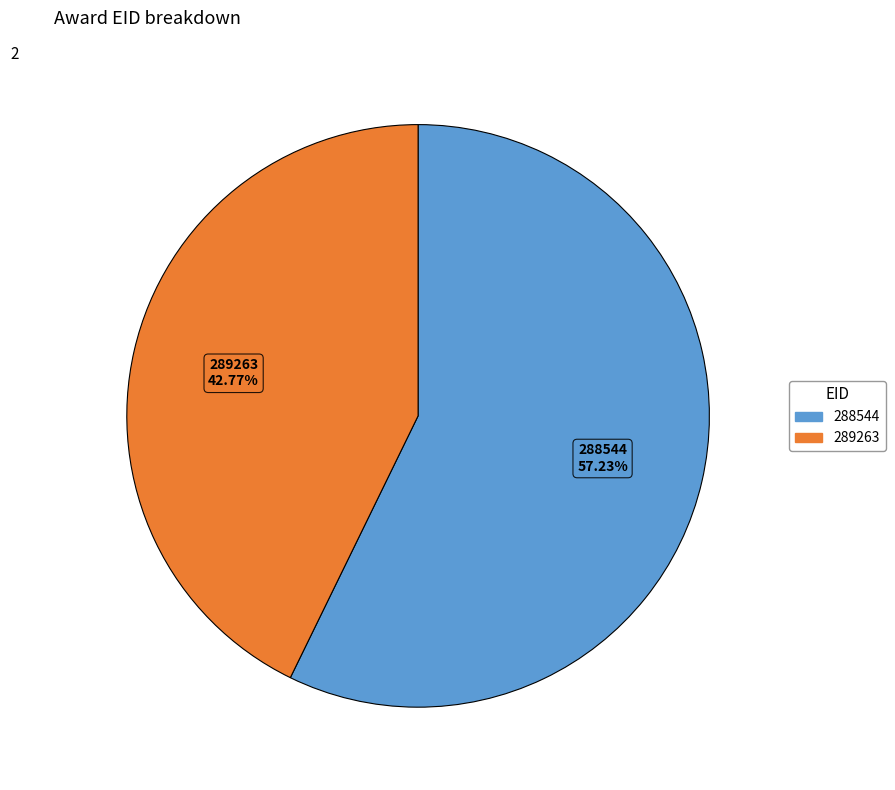

What is the ratio of the value at 289263 to the value at 288544?

0.7